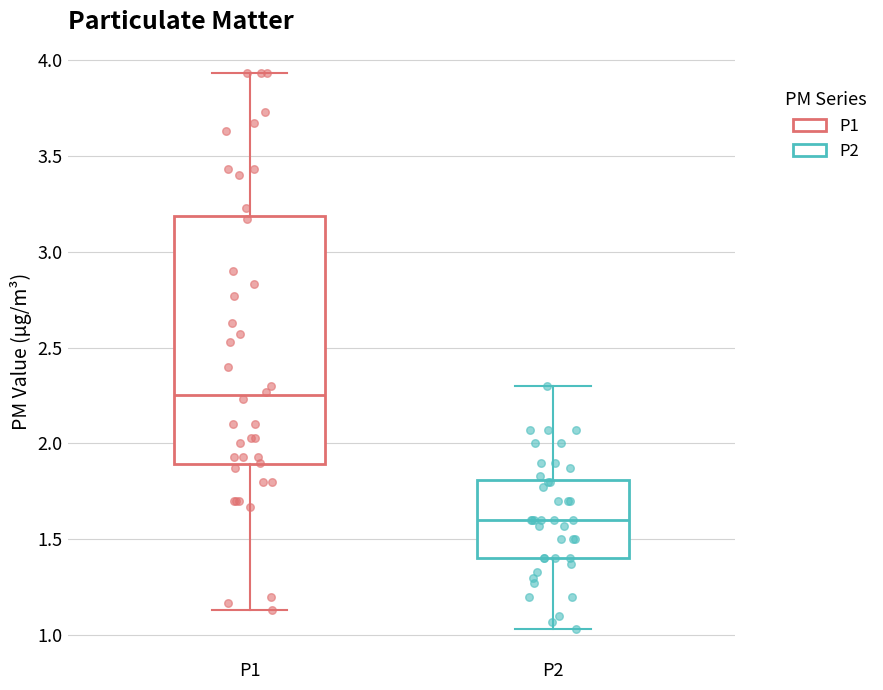

Reading left to right, transcribe this box plot: for each box, give where its median line is, the range the box spans, and where its two whiskers end, as read against the y-axis. The values are not printed on the chart, so give them approximately, as read against the axis.

P1: median 2.25, box 1.90 to 3.20, whiskers 1.15 to 3.95
P2: median 1.60, box 1.40 to 1.80, whiskers 1.05 to 2.30